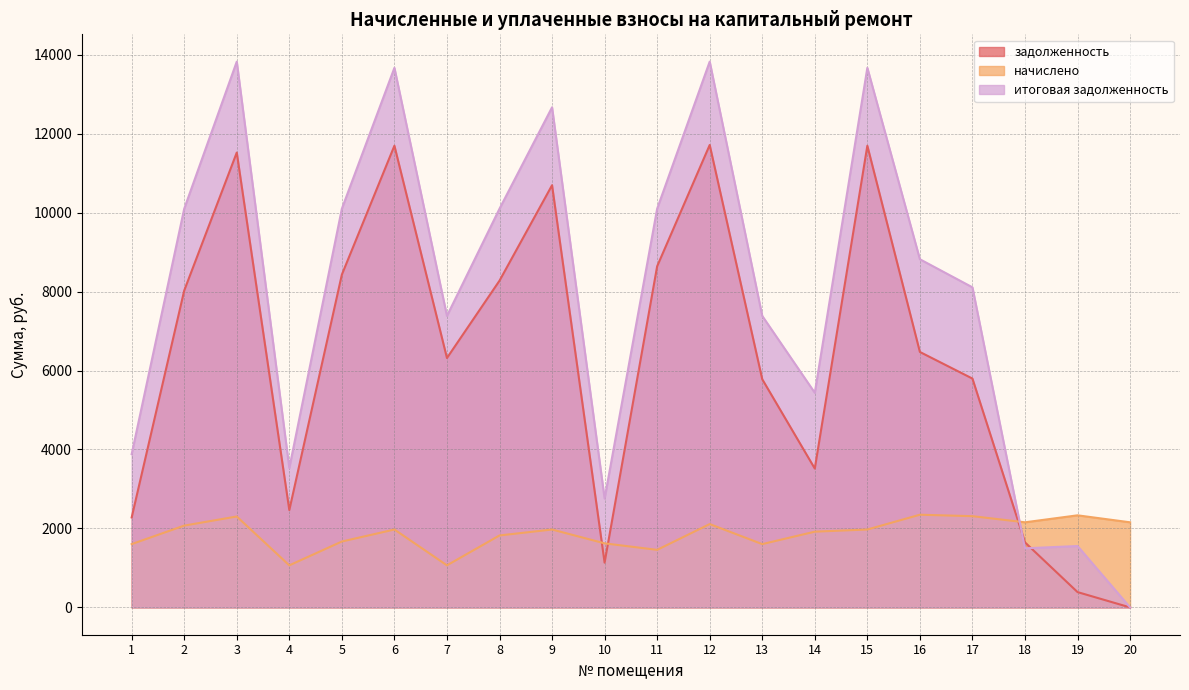

After their last crossing, which series has the higher values: задолженность or начислено?

начислено